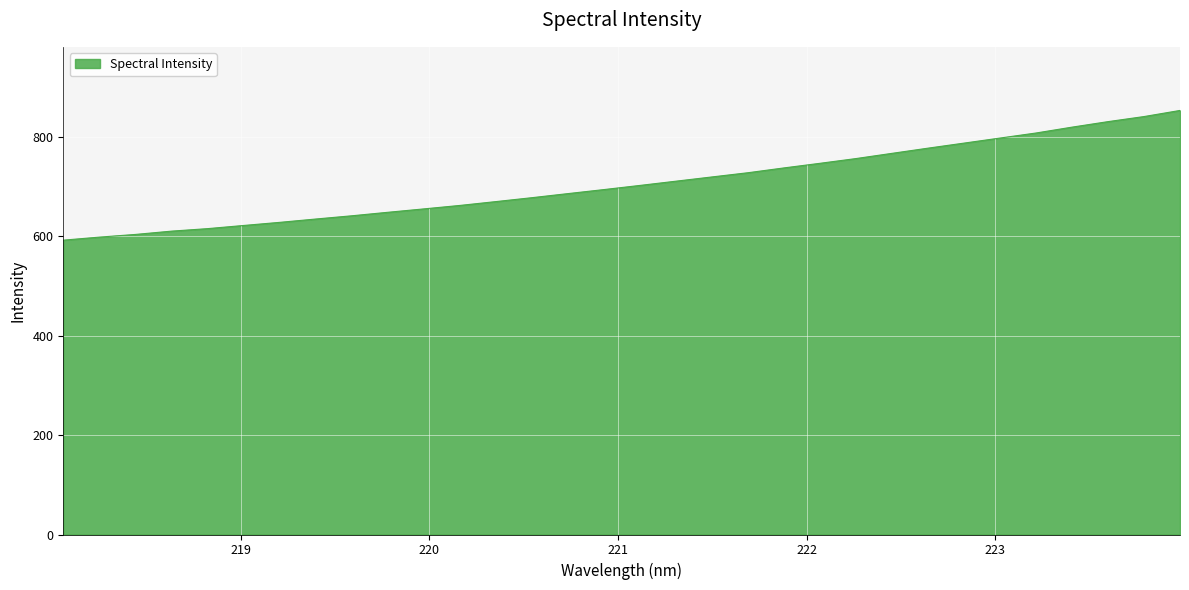

What is the difference between the maximum and minimum values?

261.0